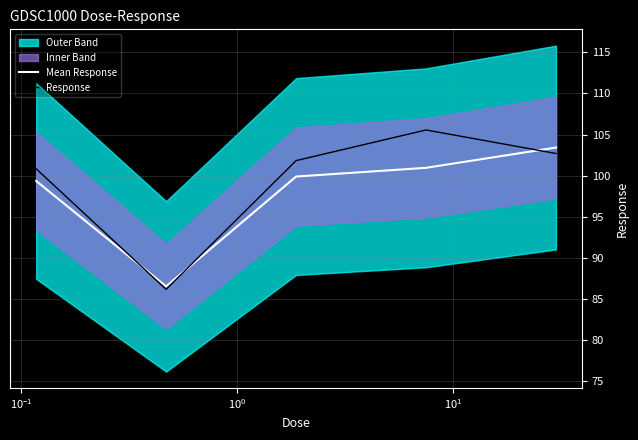

What is the difference between the second highest and second lowest values in the Mean Response series?

1.6